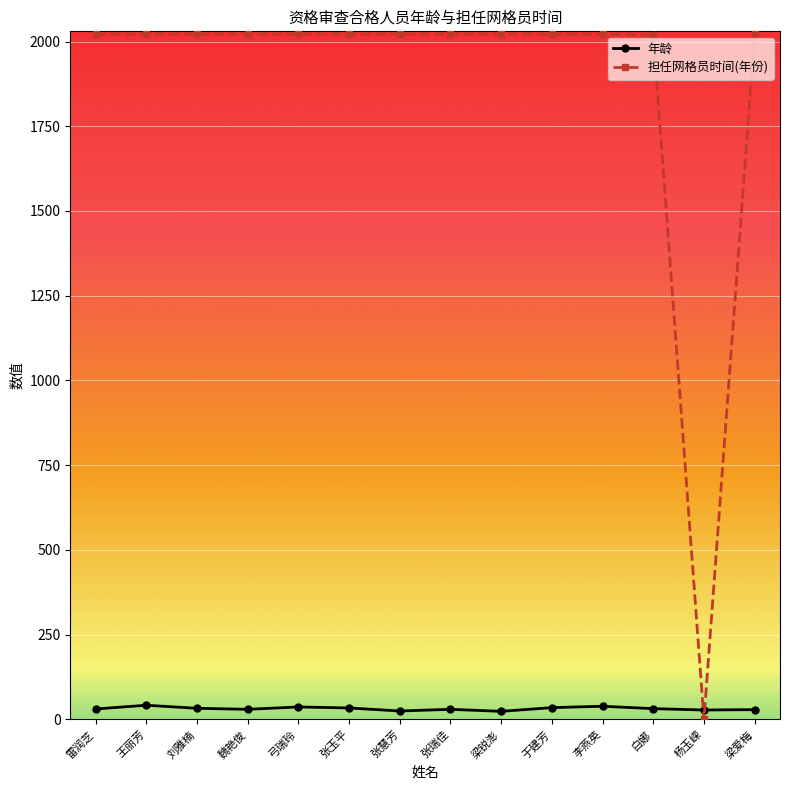

What is the label of the 6th point from the left?

张玉平